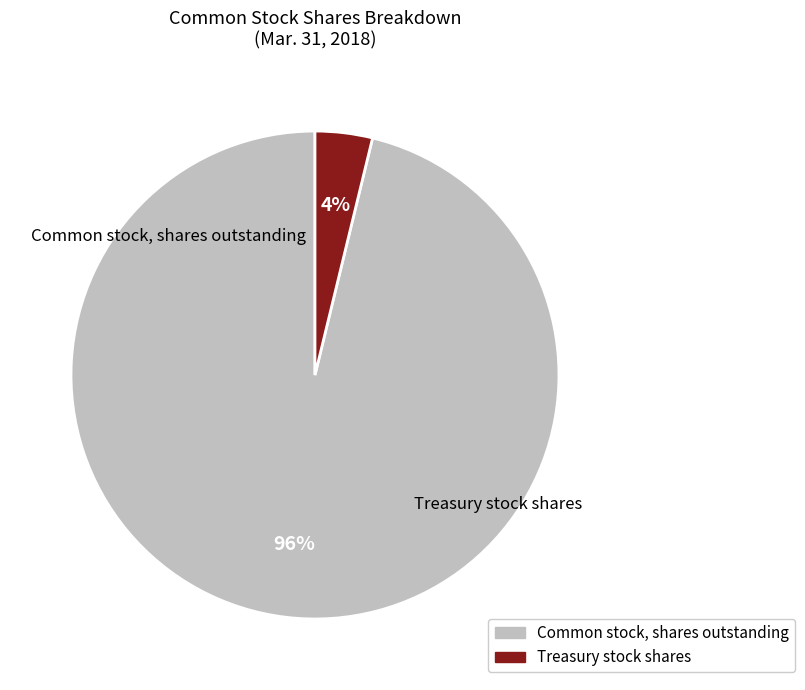

The Treasury stock shares slice represents 4% of the pie. True or false?

True